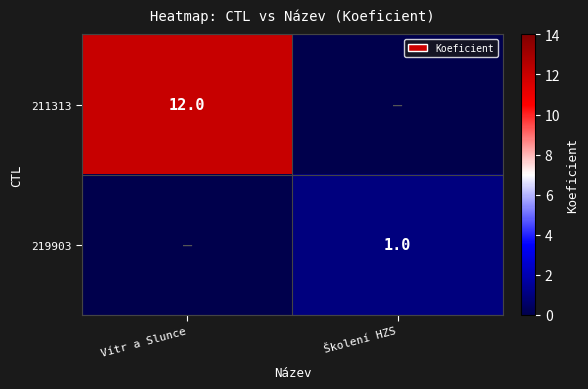

Is it true that 219903 equals 1 at Školení HZS?

True